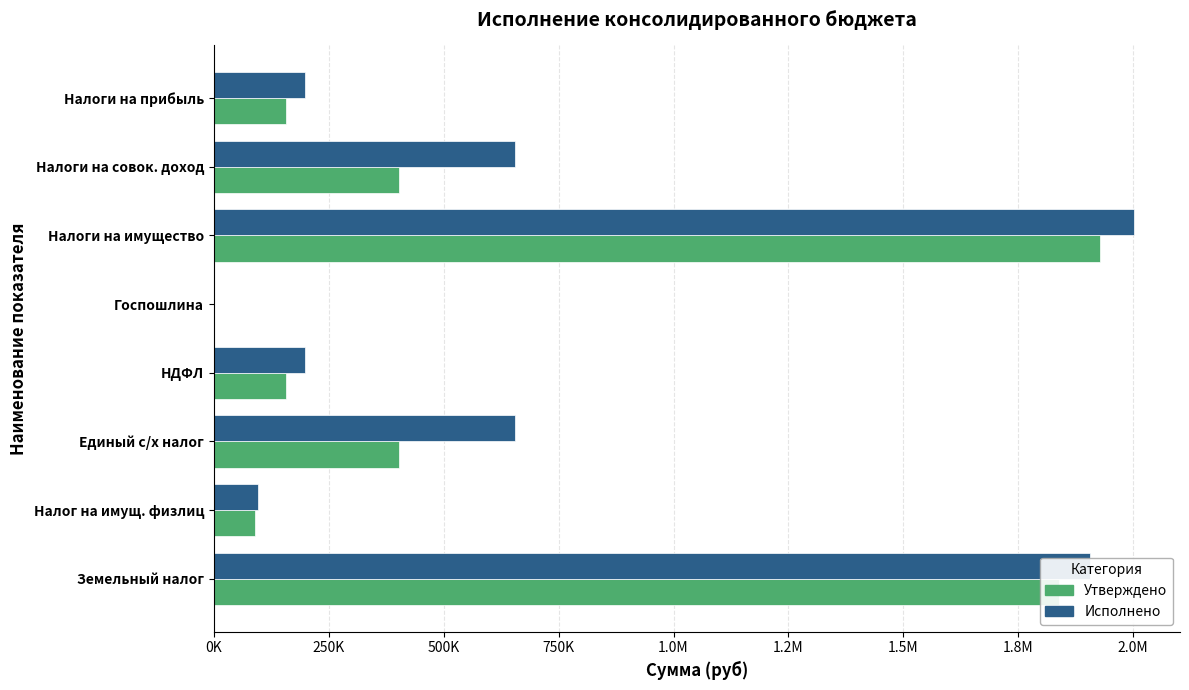

What is the average value of the Утверждено series?

621925.0